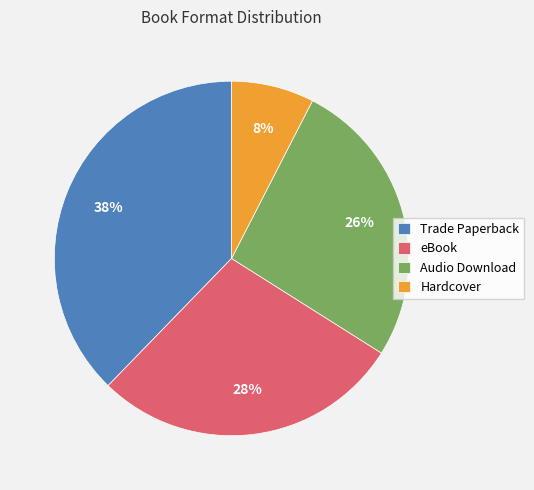

How many segments does this pie chart have?

4